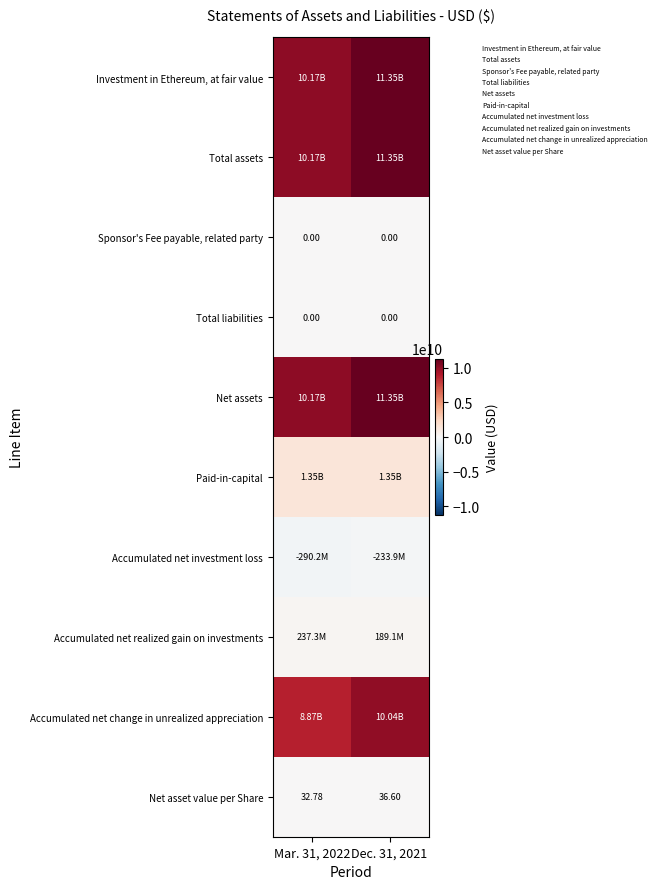

The Total liabilities series shows 0.0 at Dec. 31, 2021. True or false?

True